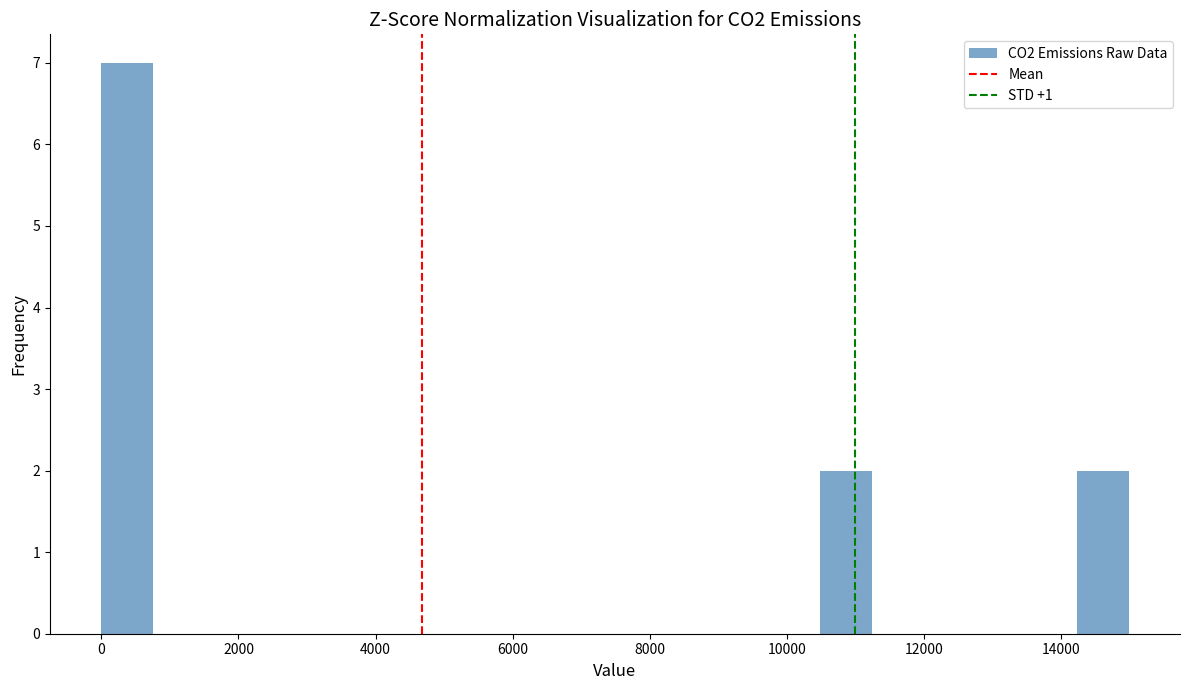

Read against the x-axis, roughly where is the centre of the tallest bar?

400